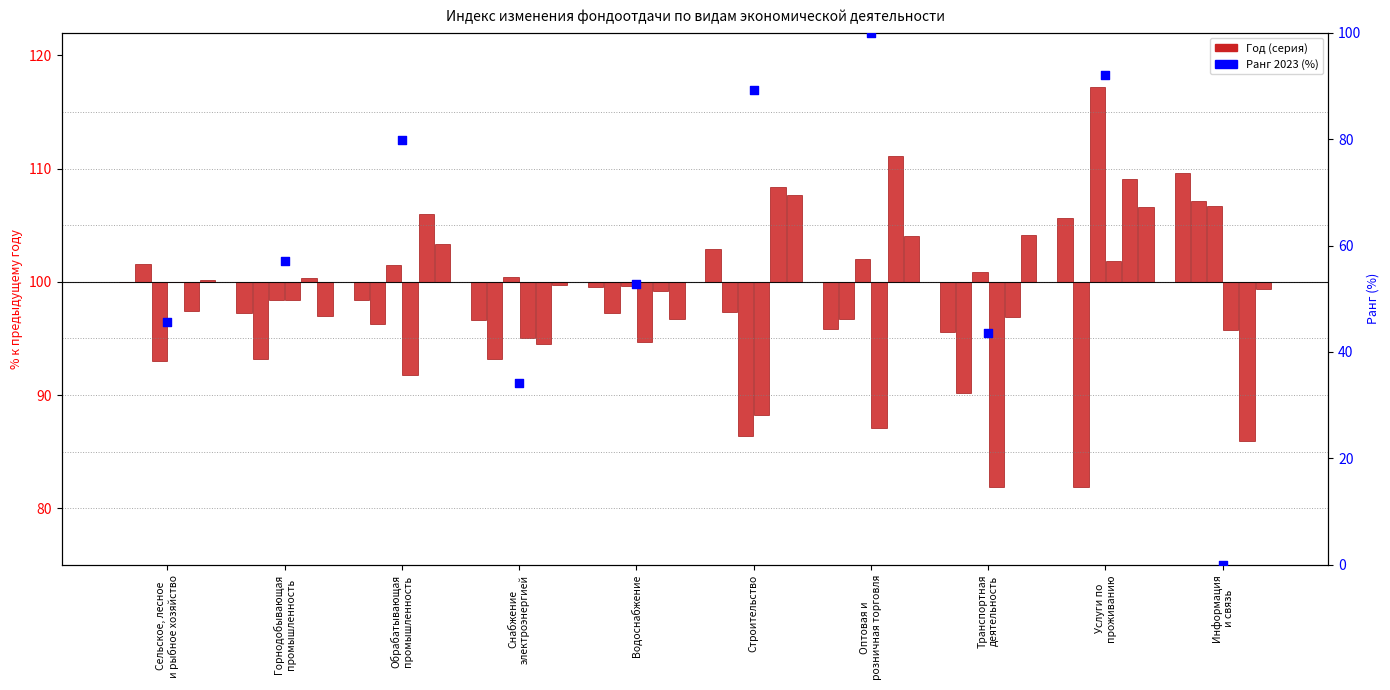

Approximately how many times larger is the value at Сельское, лесное
и рыбное хозяйство compared to Горнодобывающая
промышленность?

0.8